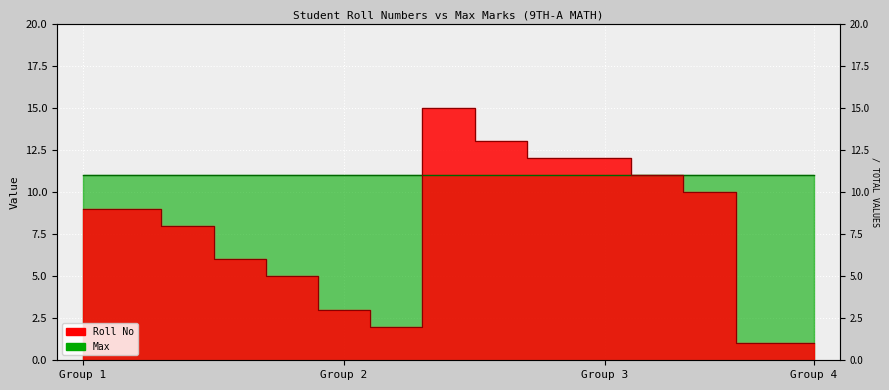

How many categories are shown in the chart?

15